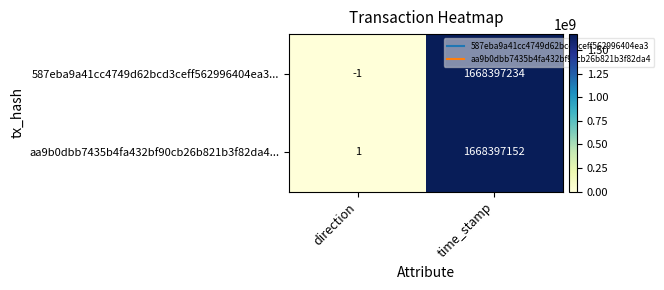

At which label is 587eba9a41cc4749d62bcd3ceff562996404ea3... closest to 834198616?

direction